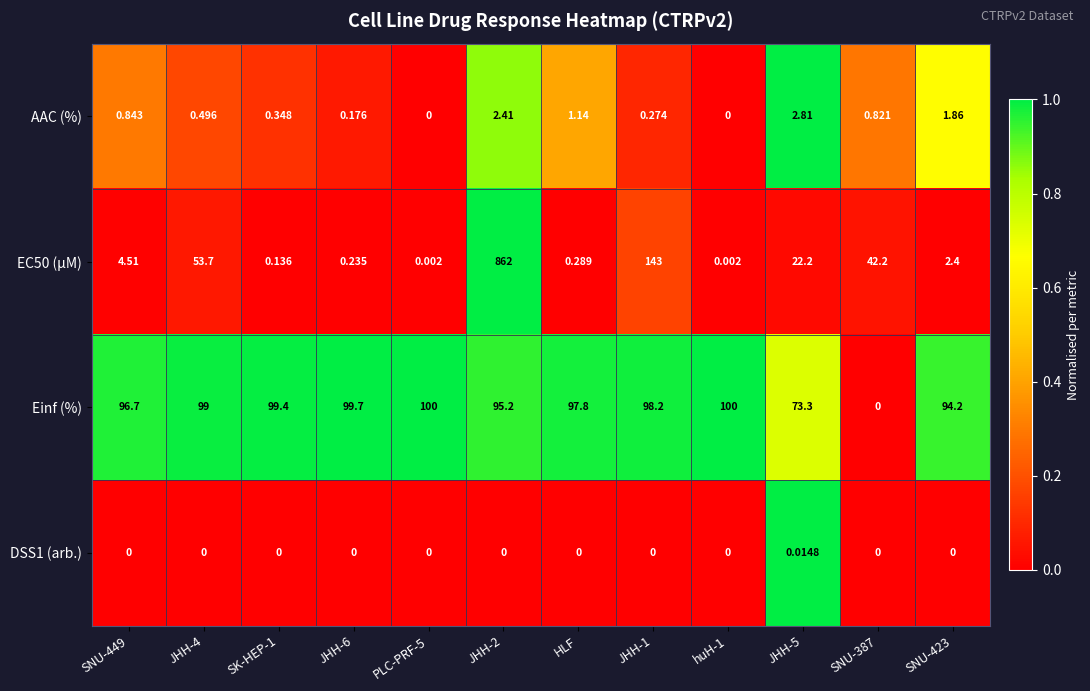

Is the value of DSS1 (arb.) at HLF greater than the value of Einf (%) at JHH-4?

No